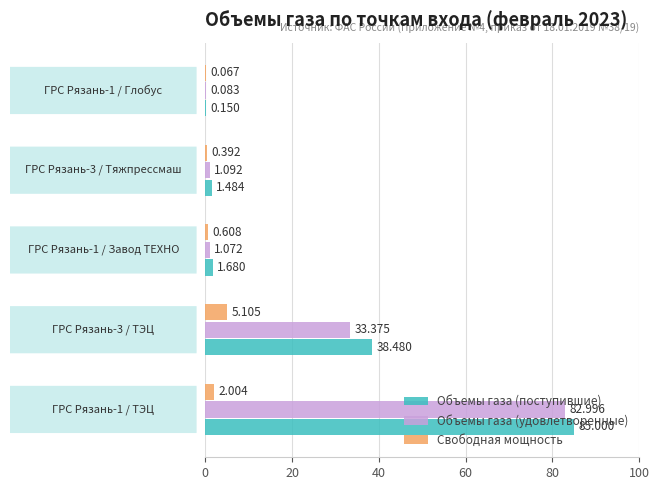

Which series has the largest total across all categories?

Объемы газа (поступившие)